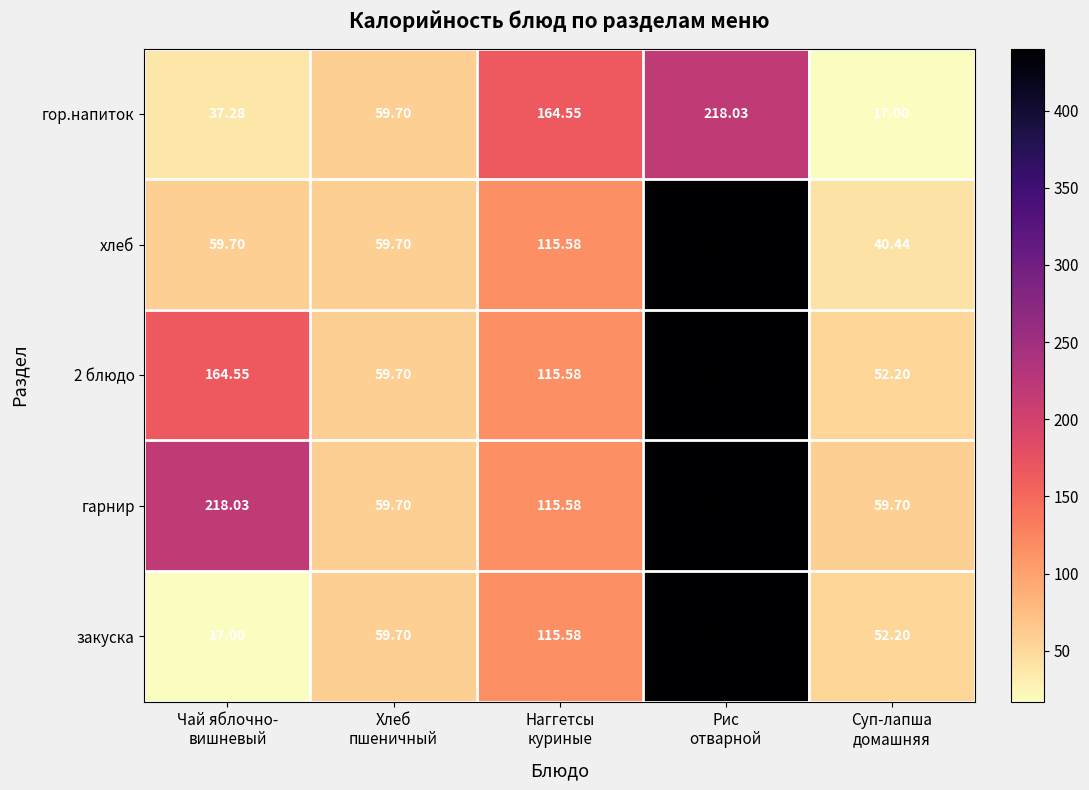

Which series has the largest total across all categories?

гарнир